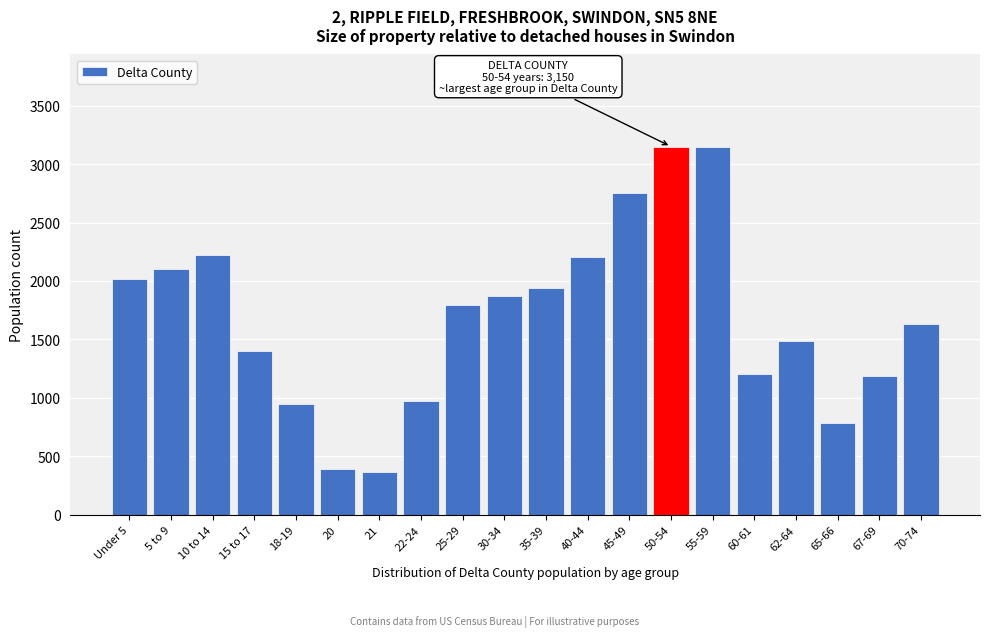

The value at 50-54 is 3150. True or false?

True